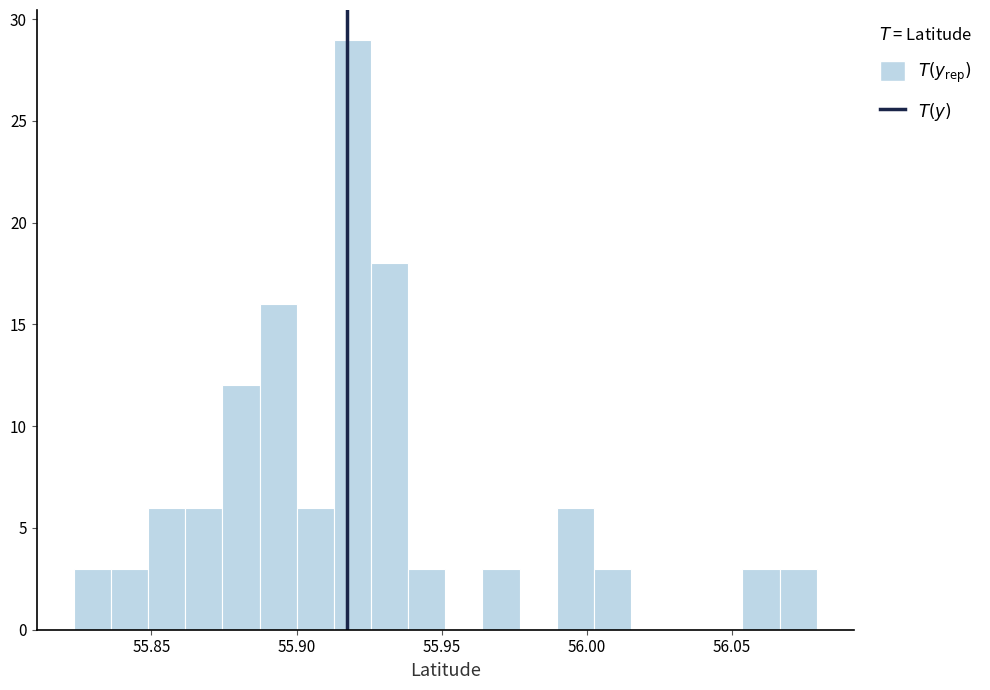

Read against the x-axis, roughly where is the centre of the tallest bar?

55.920